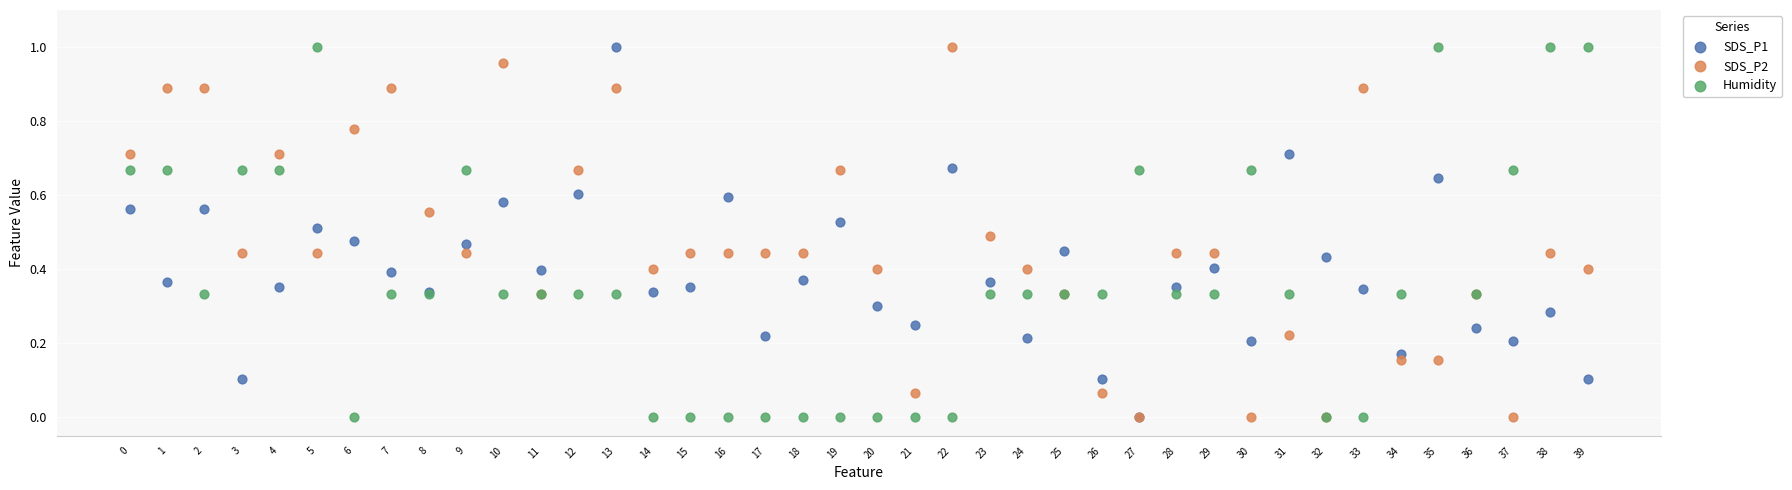

What are all the series names shown in the legend?

SDS_P1, SDS_P2, Humidity